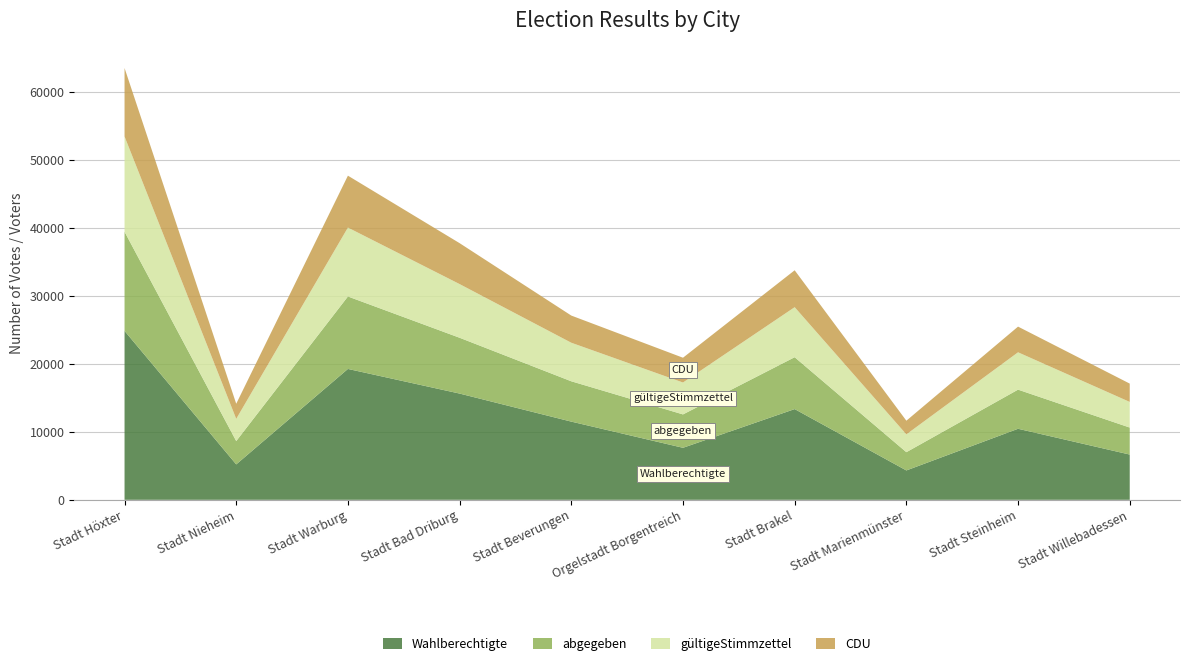

Reading left to right, transcribe all the data shown in this chart.

Wahlberechtigte: Stadt Höxter=24827	Stadt Nieheim=5204	Stadt Warburg=19234	Stadt Bad Driburg=15614	Stadt Beverungen=11491	Orgelstadt Borgentreich=7644	Stadt Brakel=13334	Stadt Marienmünster=4316	Stadt Steinheim=10439	Stadt Willebadessen=6650
abgegeben: Stadt Höxter=14576	Stadt Nieheim=3429	Stadt Warburg=10650	Stadt Bad Driburg=8204	Stadt Beverungen=5929	Orgelstadt Borgentreich=4906	Stadt Brakel=7624	Stadt Marienmünster=2683	Stadt Steinheim=5752	Stadt Willebadessen=3968
gültigeStimmzettel: Stadt Höxter=14000	Stadt Nieheim=3262	Stadt Warburg=10127	Stadt Bad Driburg=7888	Stadt Beverungen=5665	Orgelstadt Borgentreich=4690	Stadt Brakel=7353	Stadt Marienmünster=2618	Stadt Steinheim=5488	Stadt Willebadessen=3767
CDU: Stadt Höxter=10061	Stadt Nieheim=2221	Stadt Warburg=7630	Stadt Bad Driburg=6015	Stadt Beverungen=3994	Orgelstadt Borgentreich=3642	Stadt Brakel=5424	Stadt Marienmünster=2008	Stadt Steinheim=3776	Stadt Willebadessen=2694